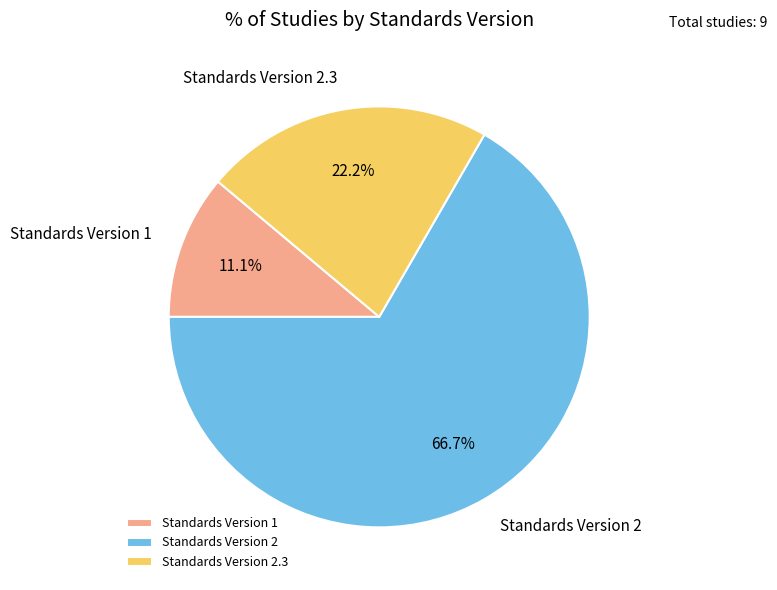

Which has a higher value, Standards Version 2.3 or Standards Version 2?

Standards Version 2